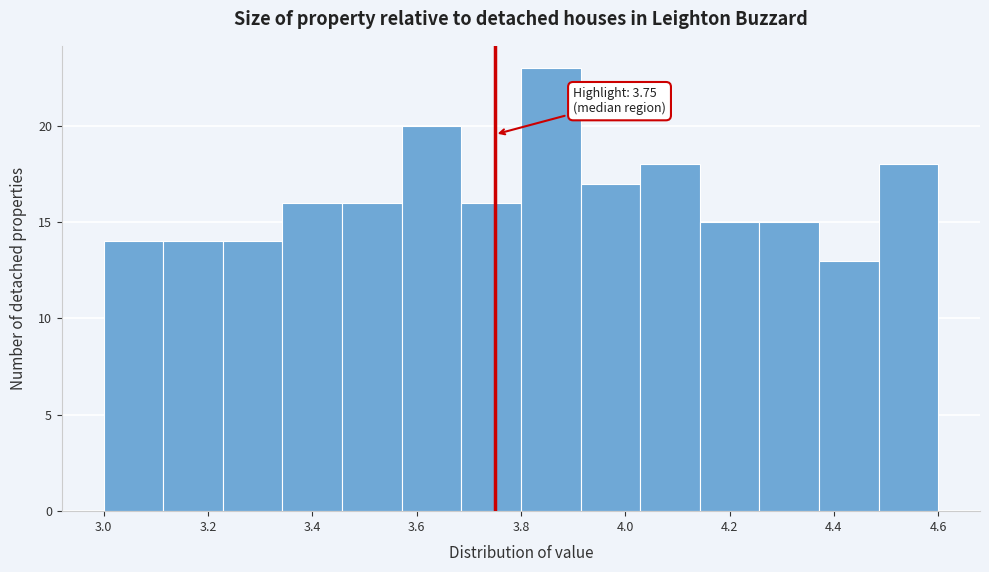

Which range on the x-axis has the tallest bar?

3.80 to 3.92